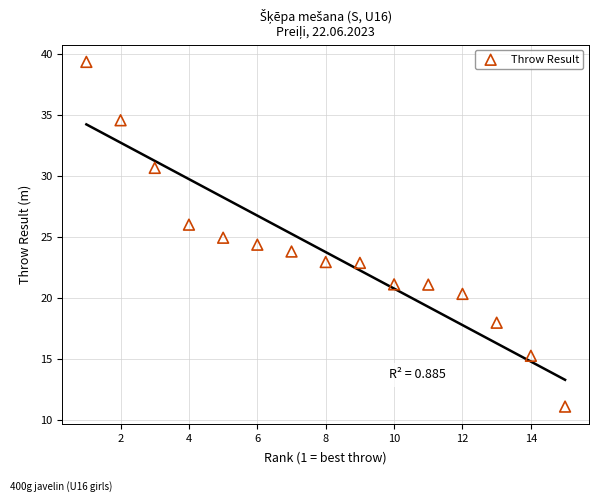

What is the range of X values (max minus min)?

14.0